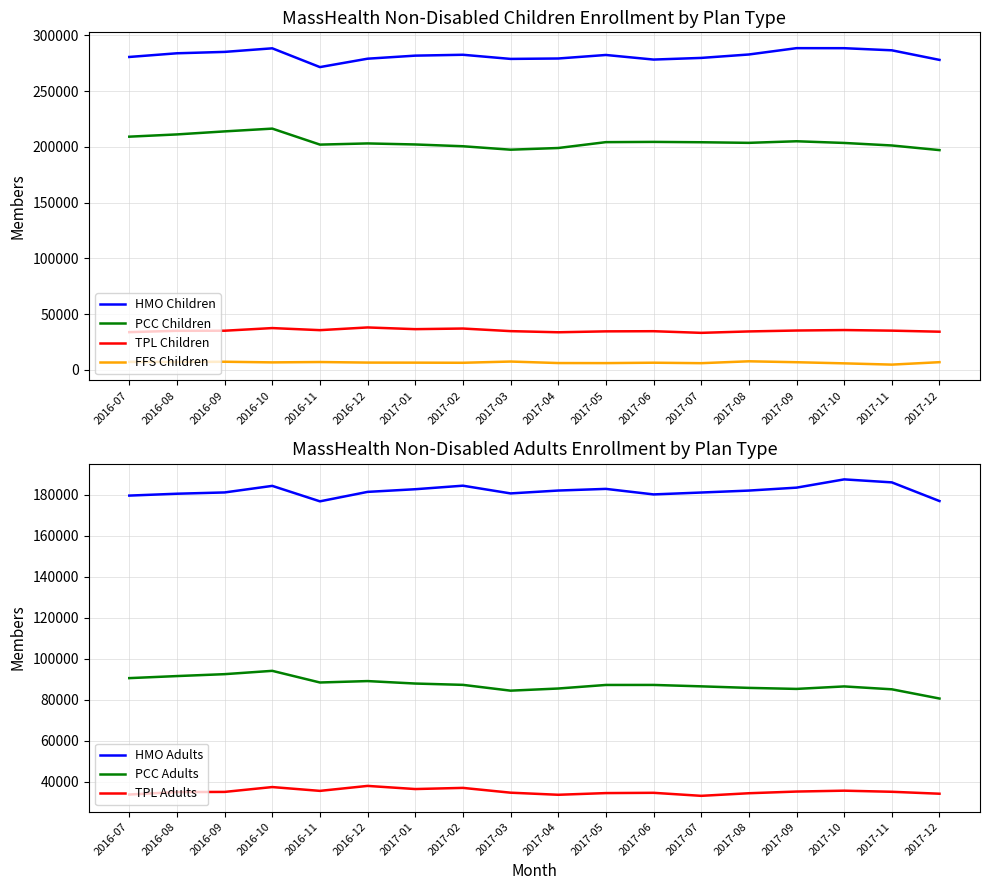

What is the value of the FFS Children point at the 9th from the left?

7351